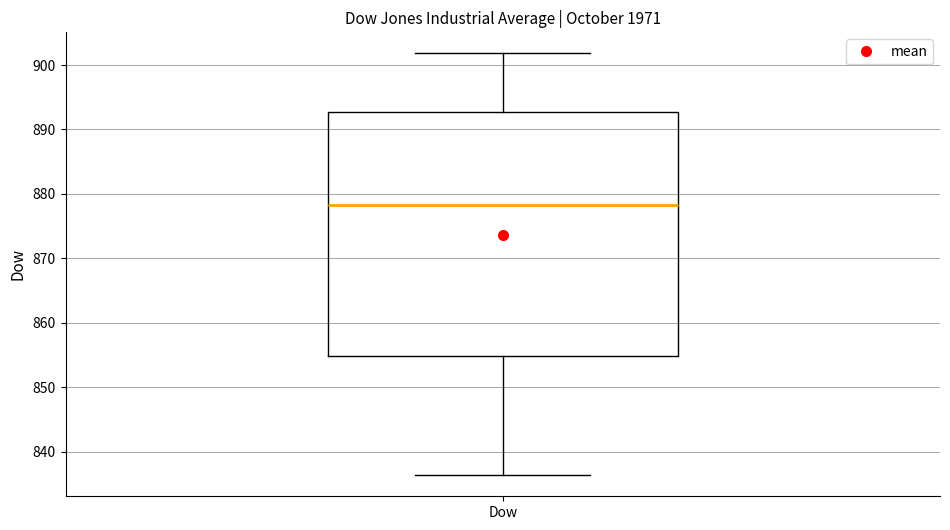

Transcribe this box plot: give where the median line is, the range the box spans, and where the two whiskers end, as read against the y-axis. The values are not printed on the chart, so give them approximately, as read against the axis.

median 878, box 855 to 893, whiskers 836 to 902